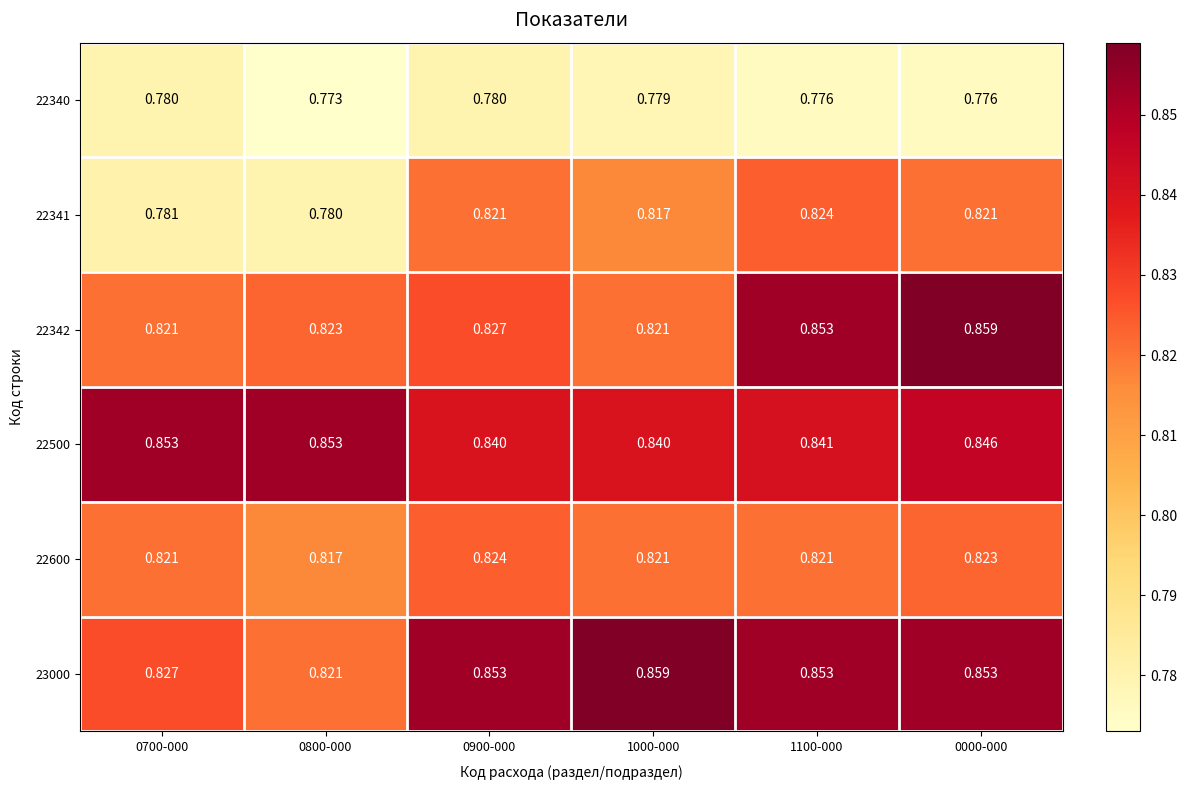

Which series changed the most between 0800-000 and 0000-000?

22341